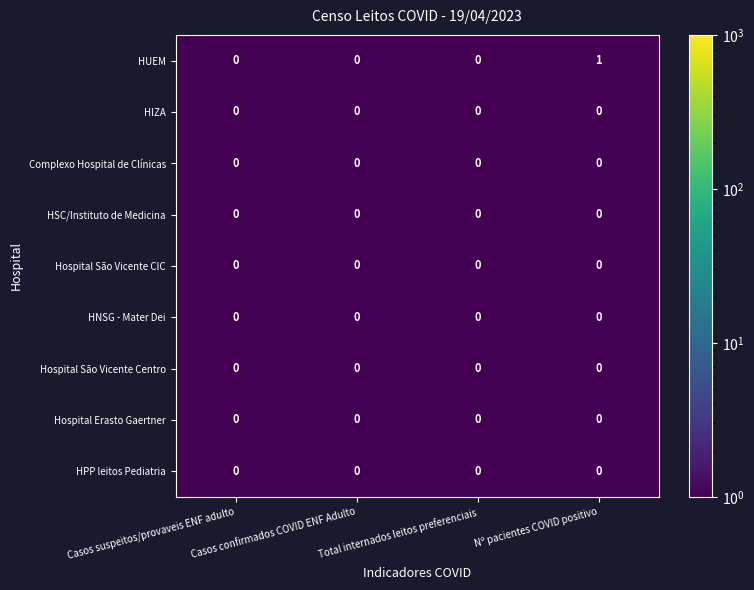

Which series has the largest range (max minus min)?

HUEM